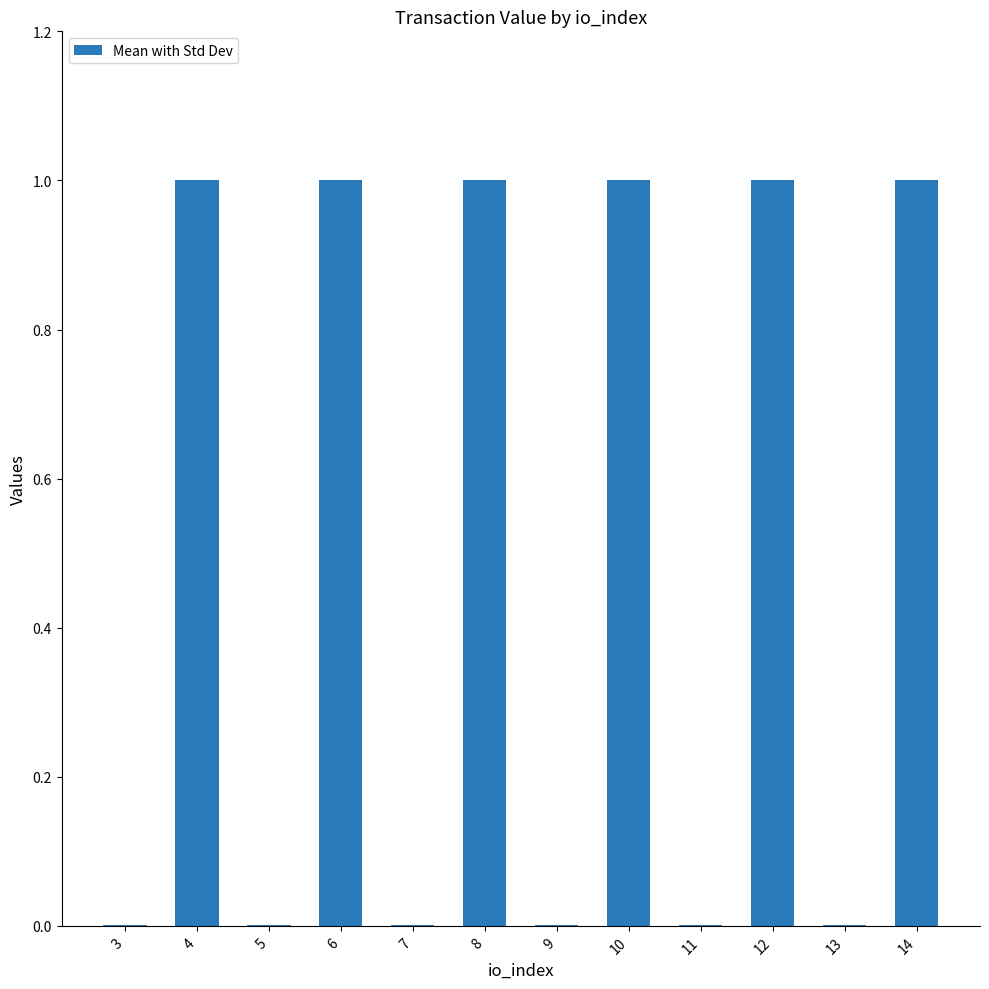

What is the change in value from 12 to 13?

-1.0